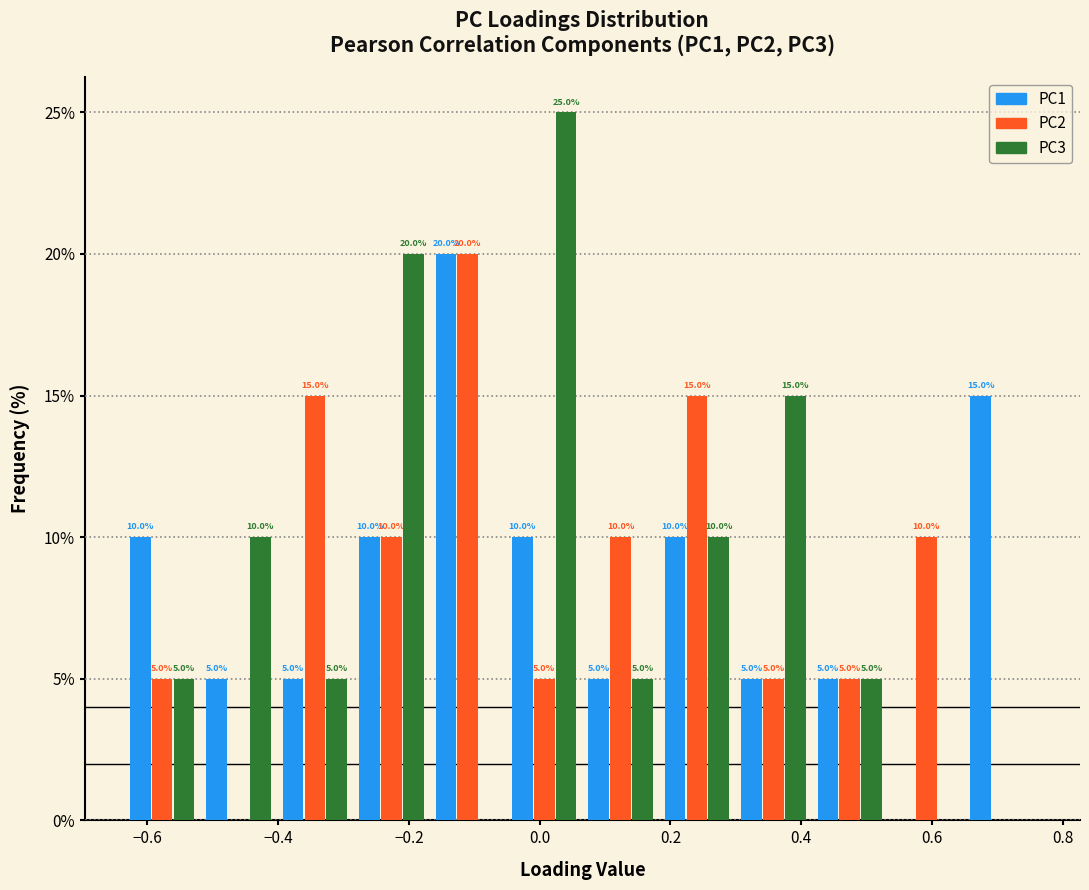

In the PC1 series, which range on the x-axis has the tallest bar?

-0.16 to -0.06